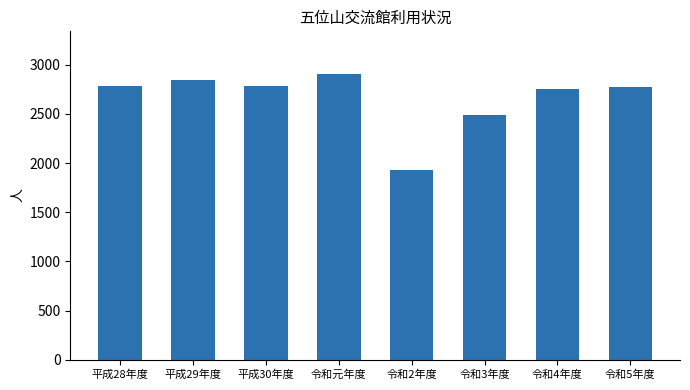

What is the greatest value displayed?

2905